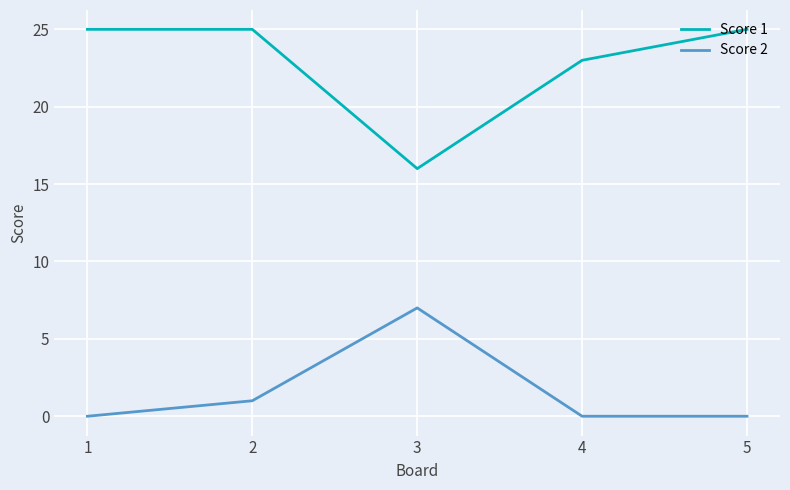

What is the difference between the second highest and minimum values in the Score 1 series?

9